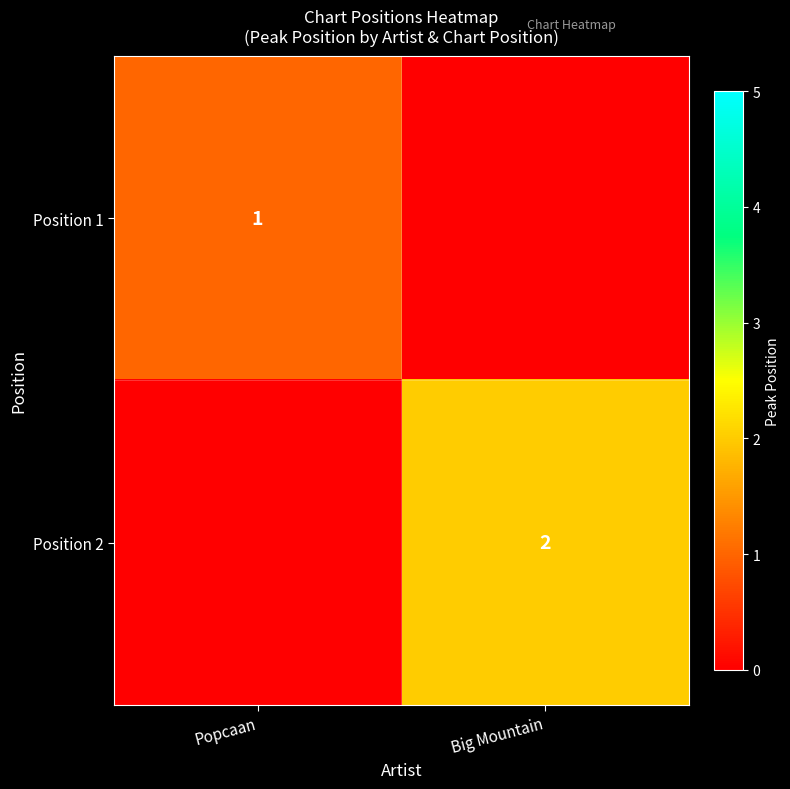

True or false: Position 2 has a value of 2 at Big Mountain.

True